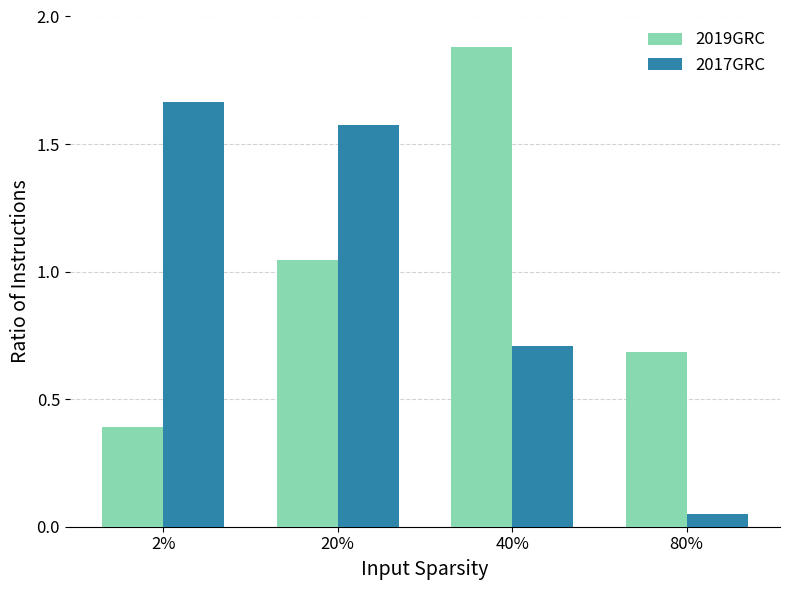

Which category has the lowest value in the 2017GRC series?

80%